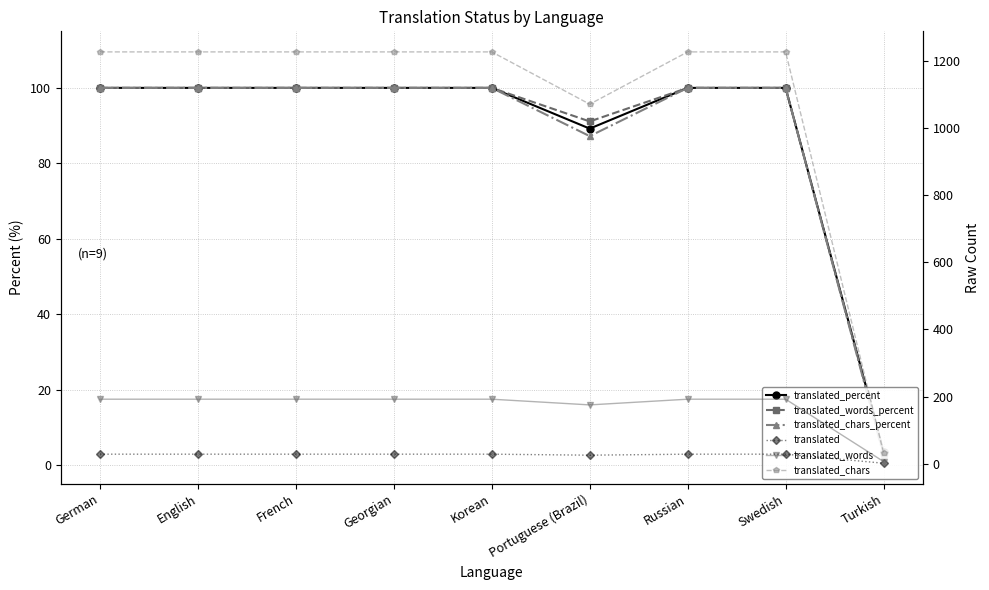

True or false: translated and translated_chars_percent intersect in this chart.

False